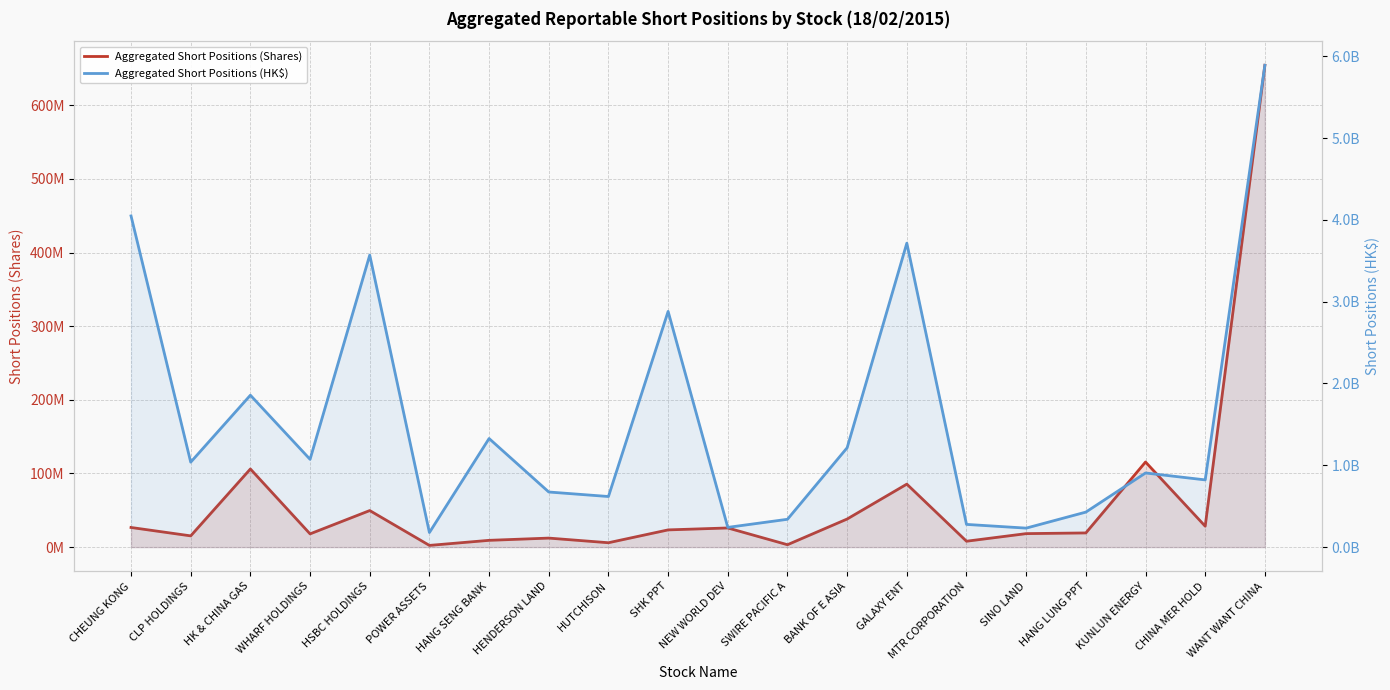

At which label does Aggregated Short Positions (HK$) first exceed 1038207391?

CHEUNG KONG